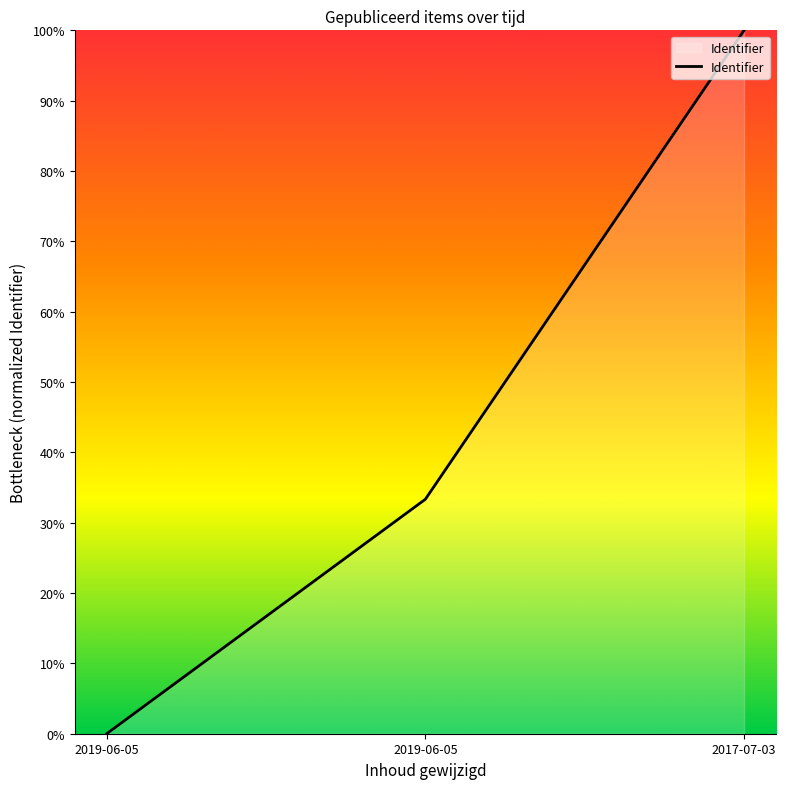

The value at 2019-06-05 is -32.6. True or false?

False